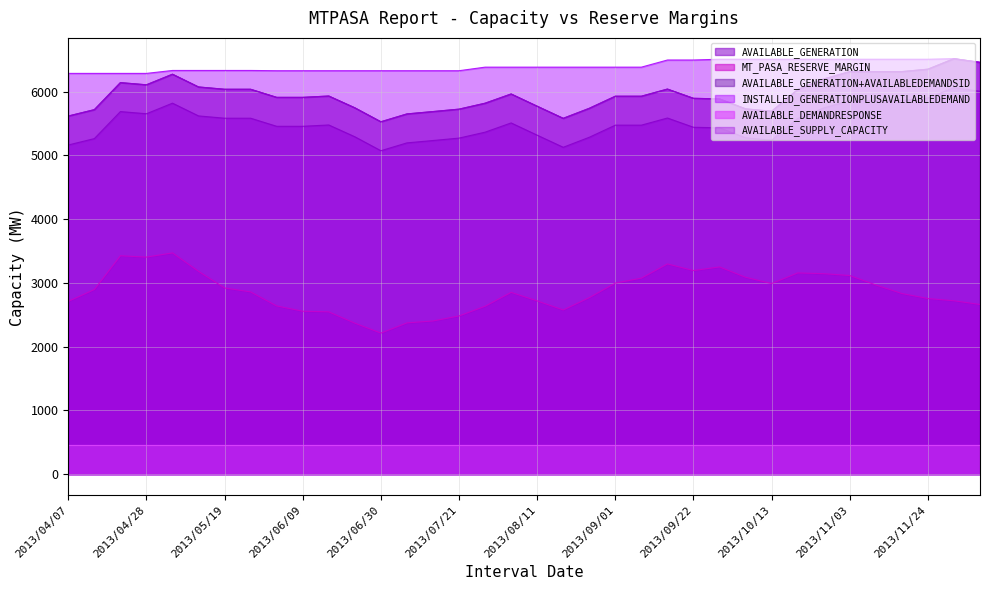

What is the maximum value for MT_PASA_RESERVE_MARGIN?

3471